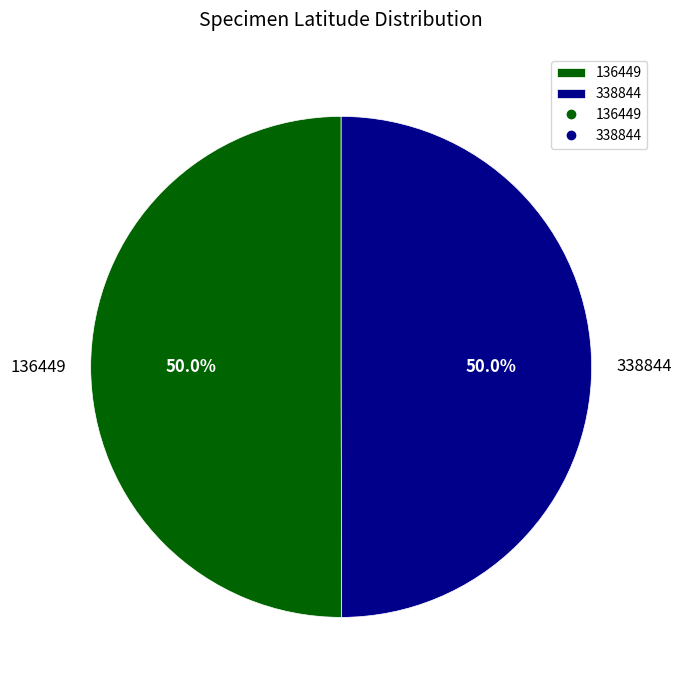

What is the total percentage of 338844 and 136449?

100.0%